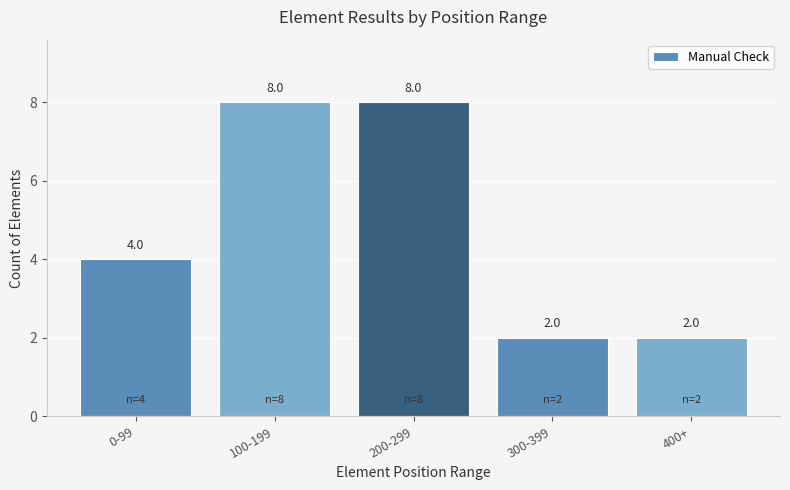

What is the average value?

5